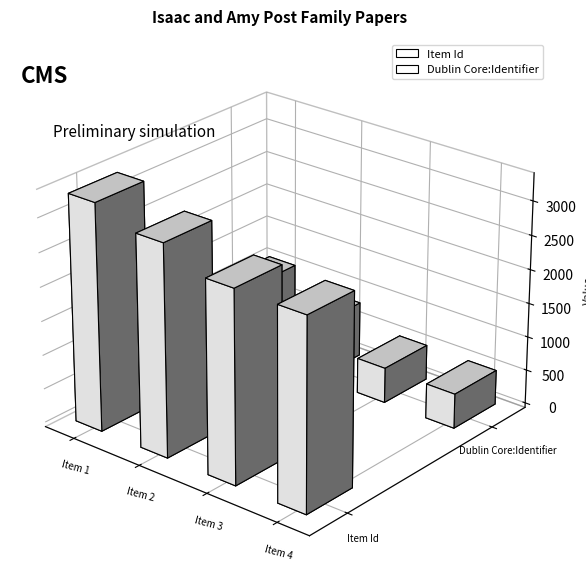

Which series has the largest range (max minus min)?

Dublin Core:Identifier